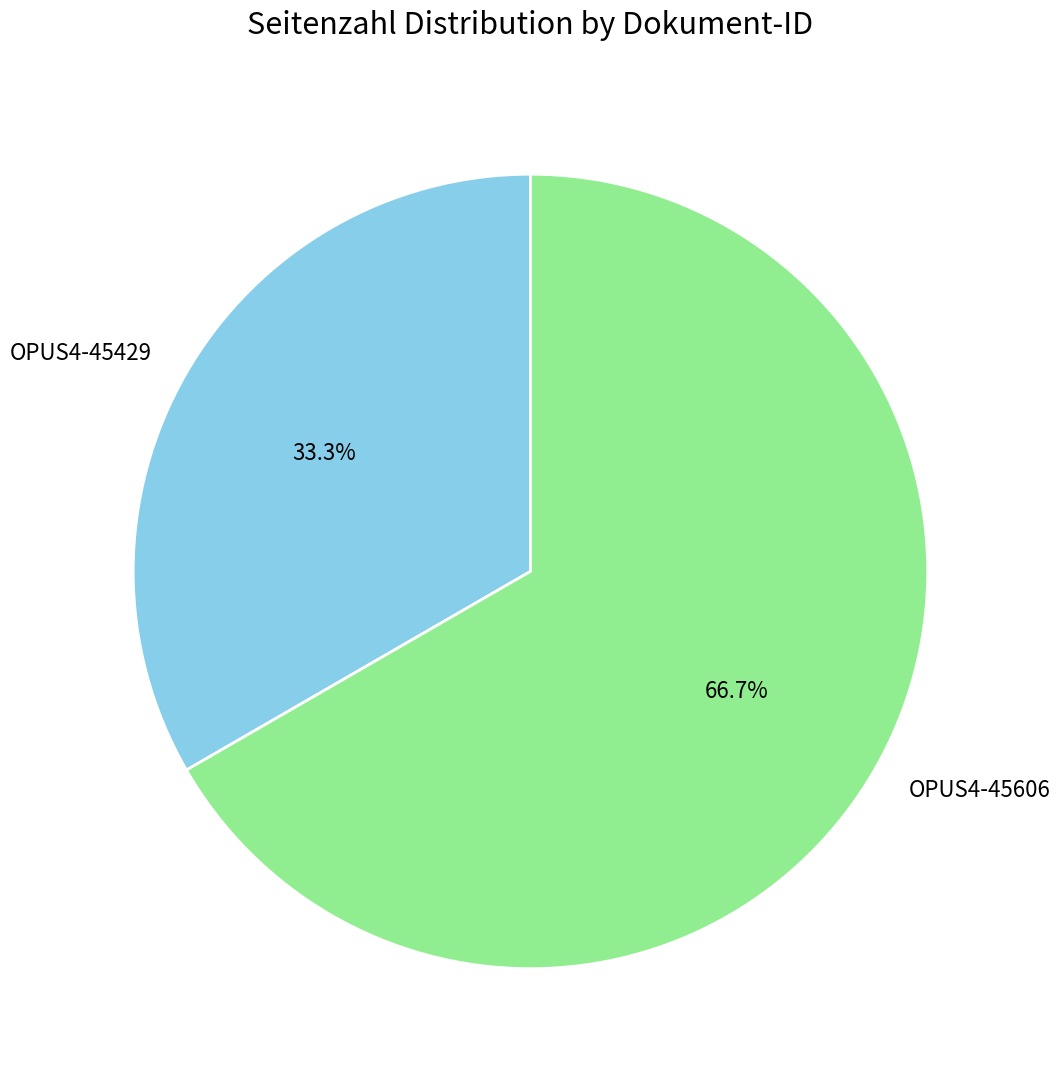

What is the ratio of the value at OPUS4-45606 to the value at OPUS4-45429?

2.0